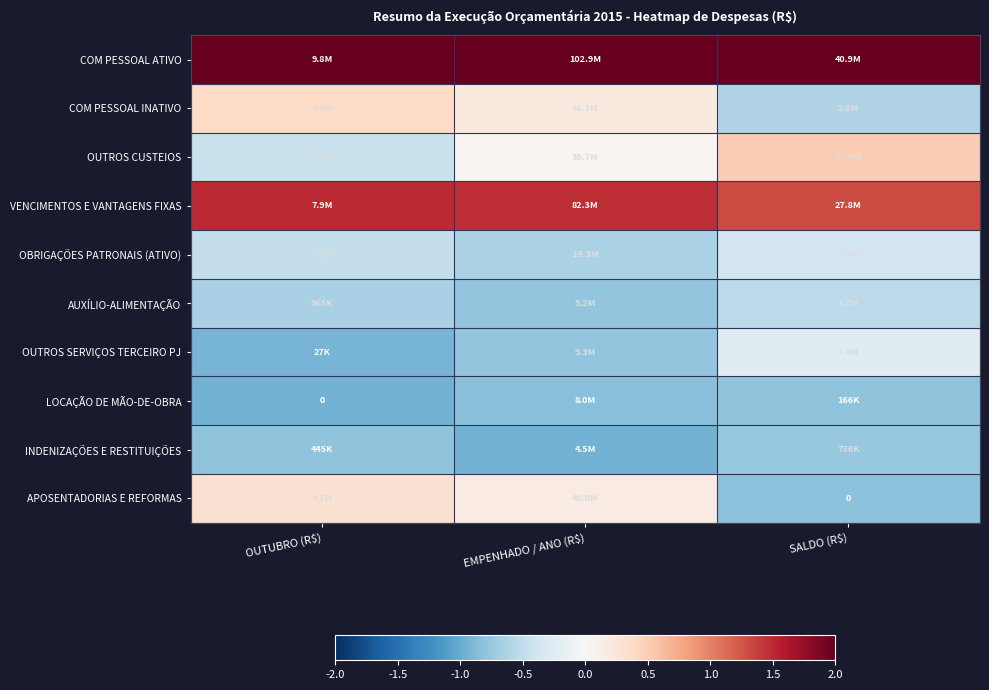

What is the smallest value displayed?

-0.9